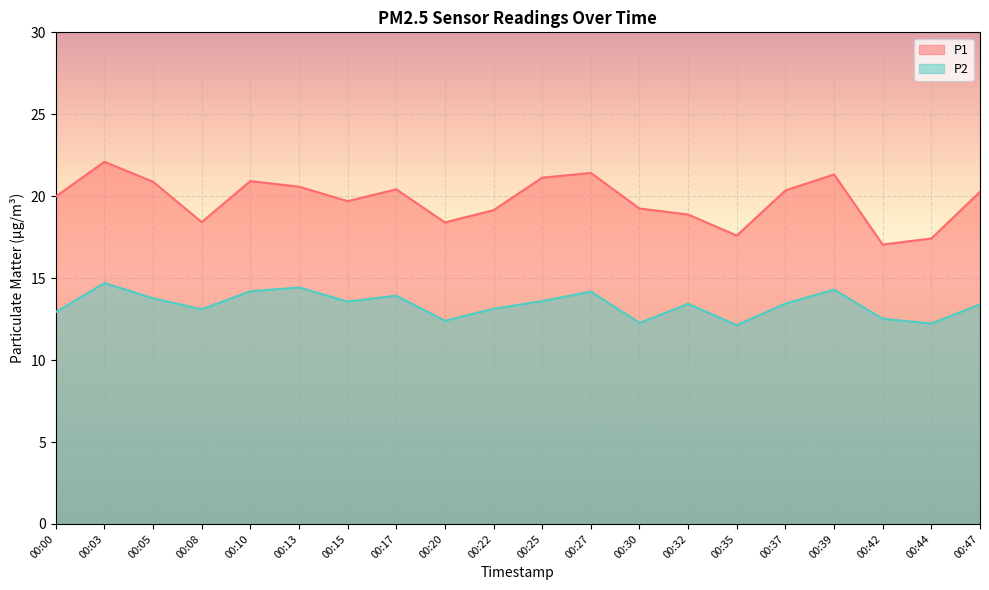

Reading left to right, what are all the values shown in this chart?

P1: 00:00=20.0	00:03=22.1	00:05=20.9	00:08=18.4	00:10=20.9	00:13=20.6	00:15=19.7	00:17=20.4	00:20=18.4	00:22=19.1	00:25=21.1	00:27=21.4	00:30=19.2	00:32=18.9	00:35=17.6	00:37=20.4	00:39=21.3	00:42=17.1	00:44=17.4	00:47=20.3
P2: 00:00=12.9	00:03=14.7	00:05=13.8	00:08=13.1	00:10=14.2	00:13=14.4	00:15=13.6	00:17=13.9	00:20=12.4	00:22=13.1	00:25=13.6	00:27=14.2	00:30=12.3	00:32=13.4	00:35=12.1	00:37=13.4	00:39=14.3	00:42=12.5	00:44=12.2	00:47=13.4